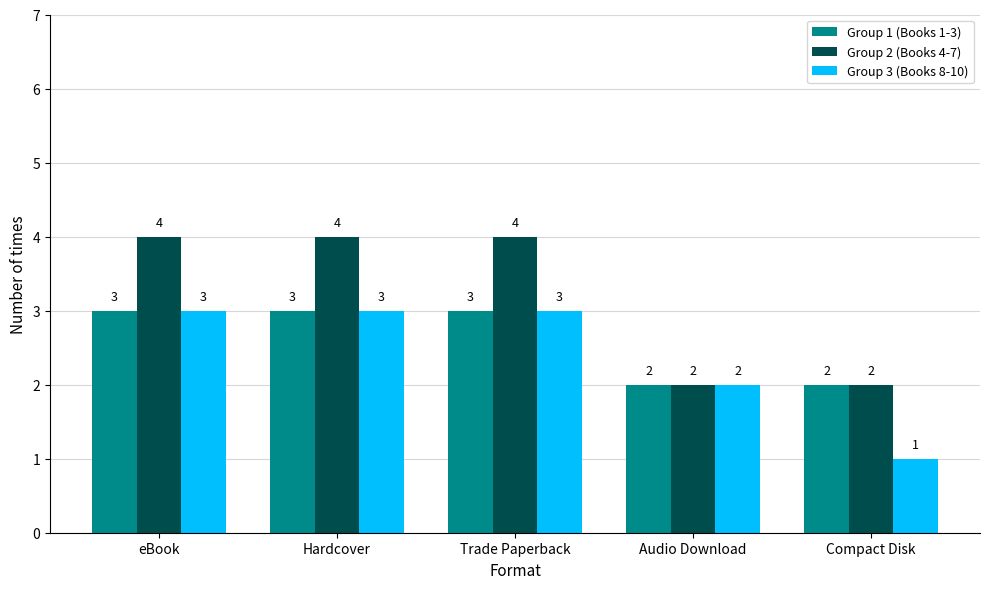

How many groups of bars are there?

5